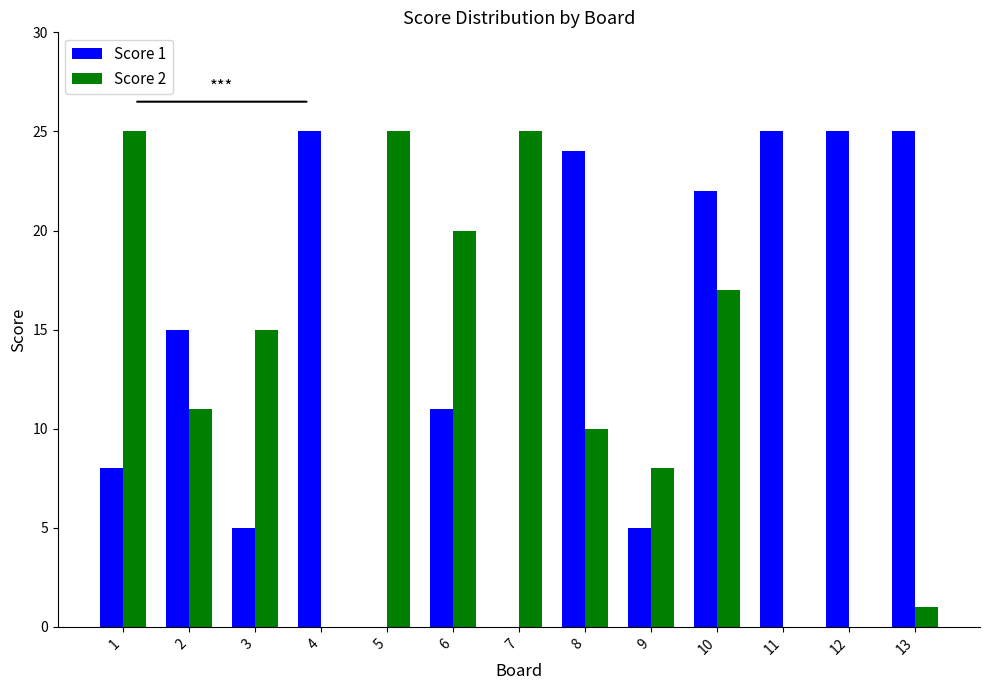

How many groups of bars are there?

13